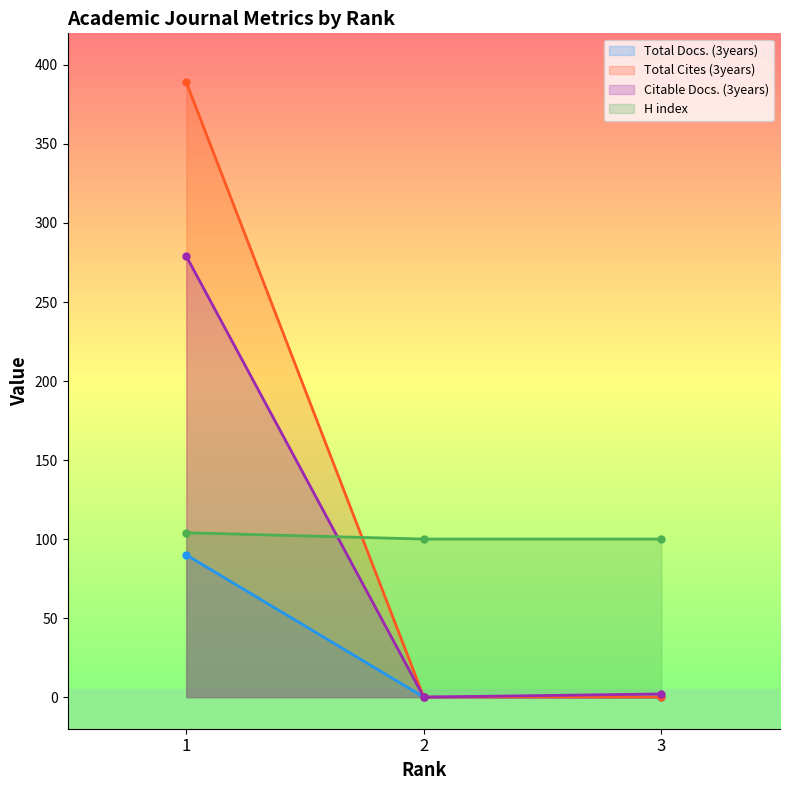

How many values in the Citable Docs. (3years) series exceed 2?

1